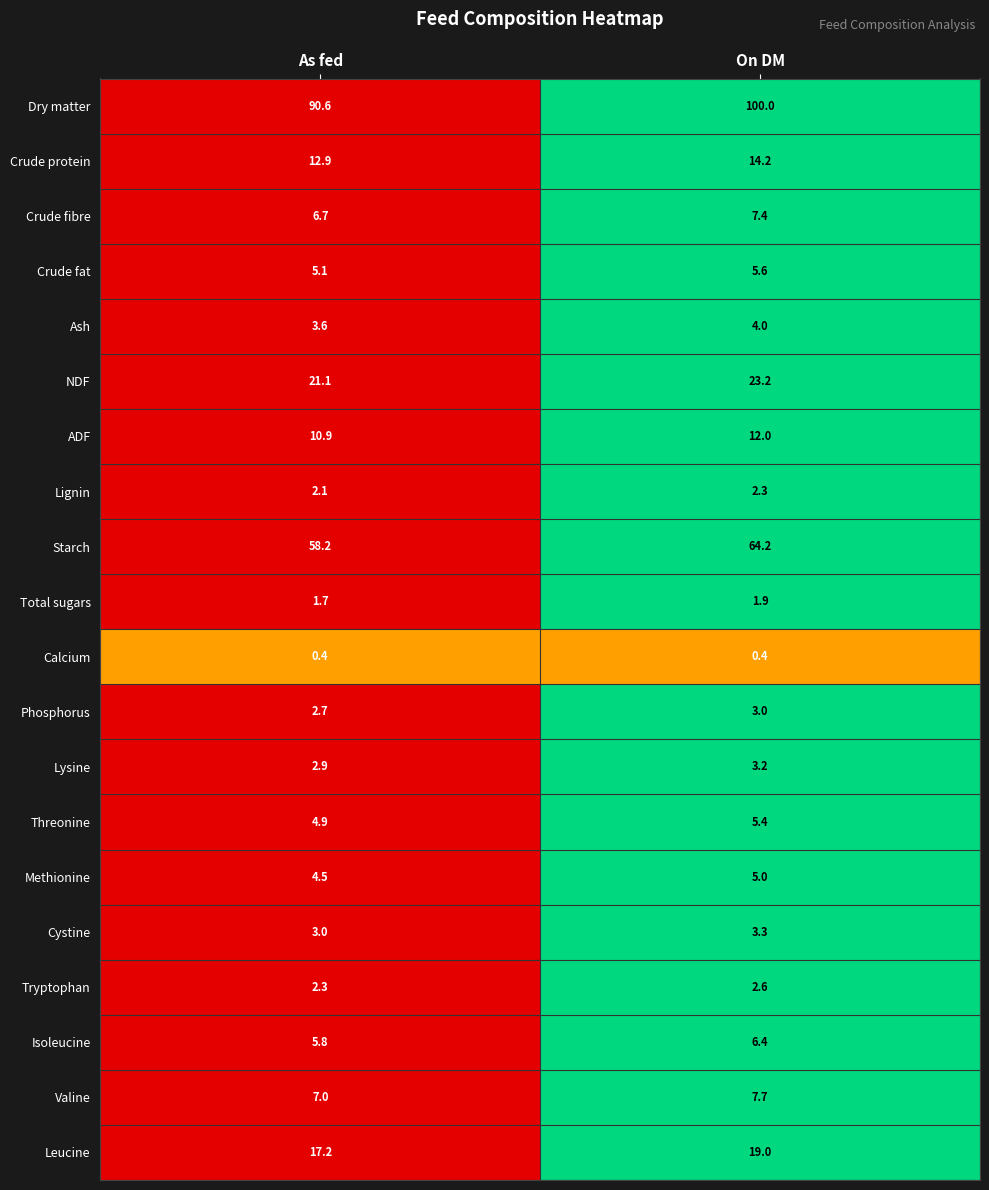

At how many categories does at least one series exceed 0?

2